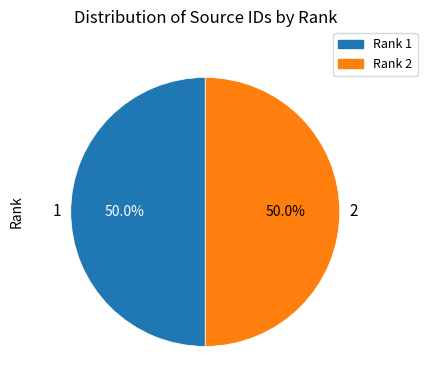

Approximately how many times larger is the value at Rank 1 compared to Rank 2?

1.0